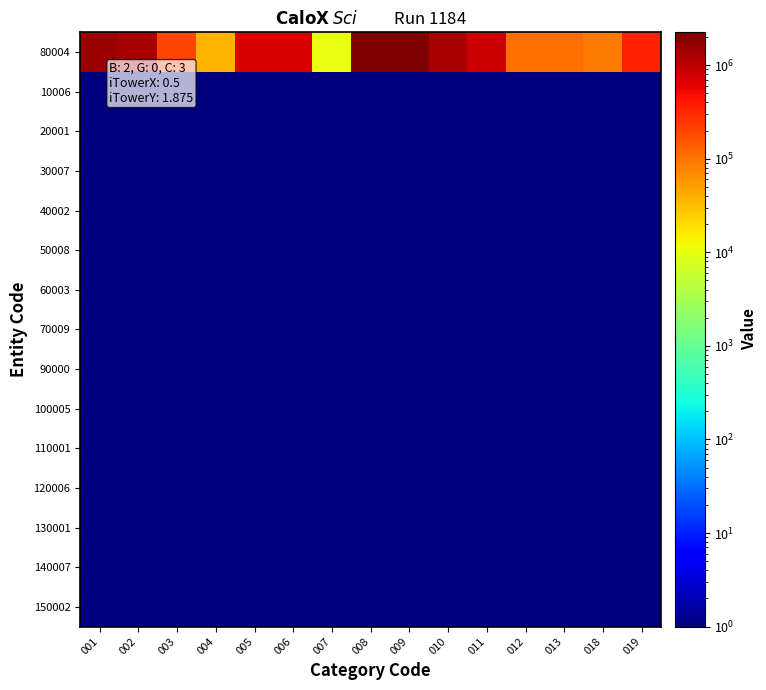

What is the difference between the highest and lowest values at 001?

1547155.5